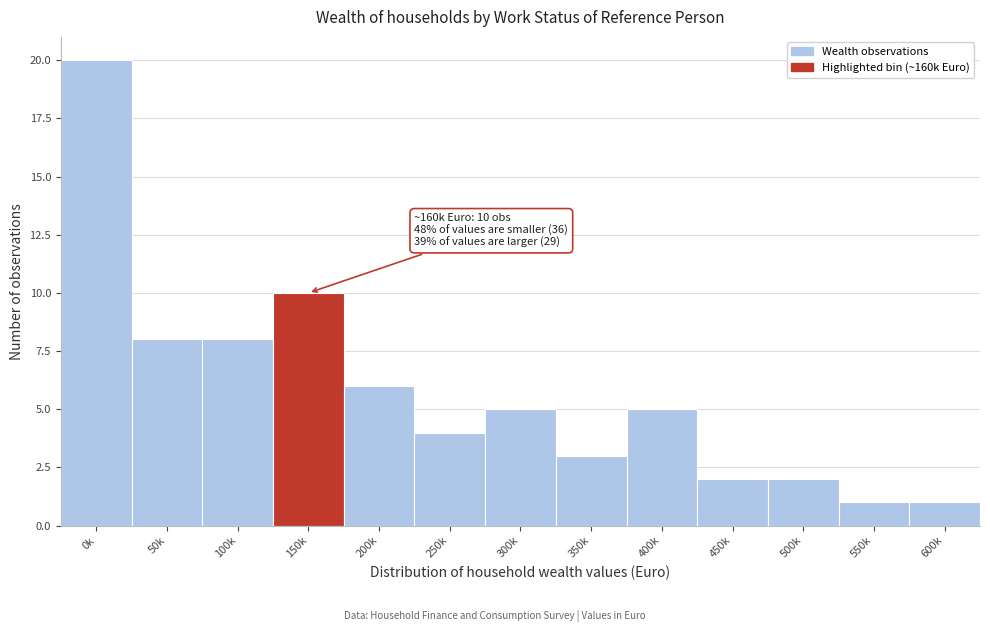

Reading right to left, transcribe all the data shown in this chart.

1	1	2	2	5	3	5	4	6	10	8	8	20